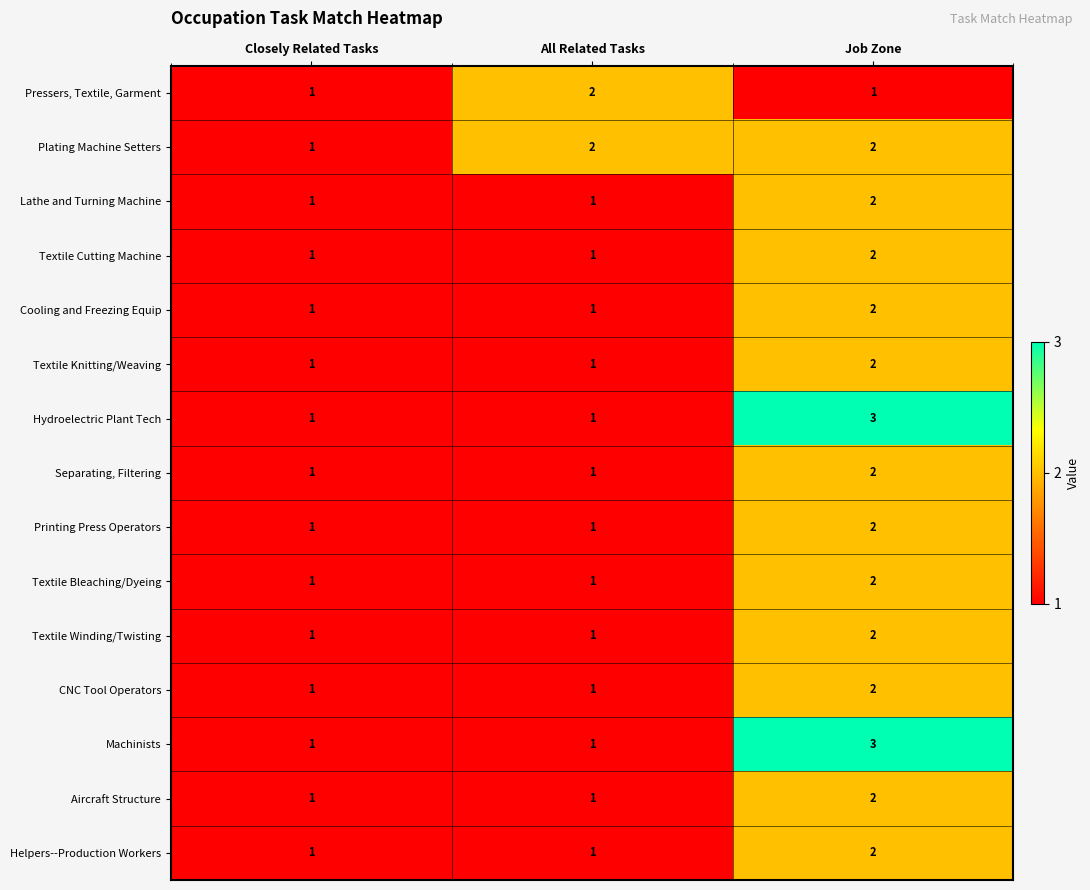

The Helpers--Production Workers series shows 2 at Job Zone. True or false?

True